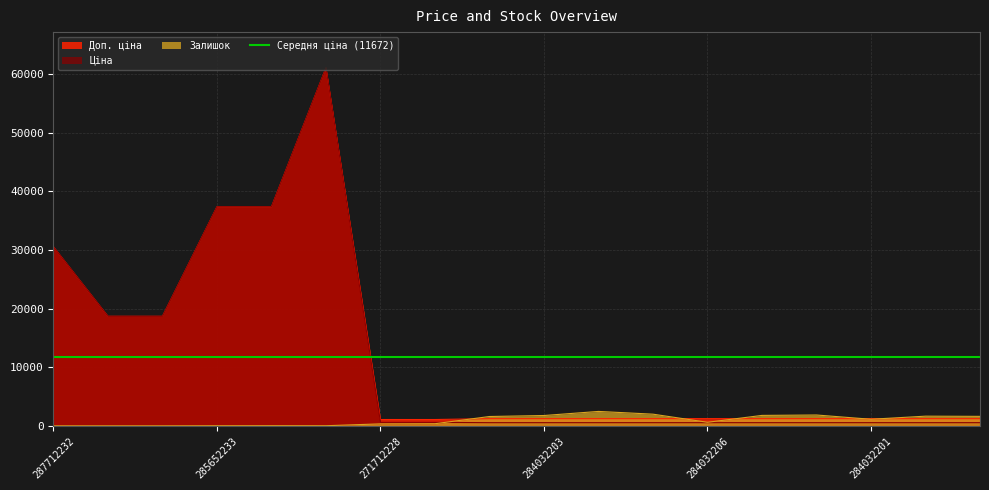

How many categories are shown in the chart?

18